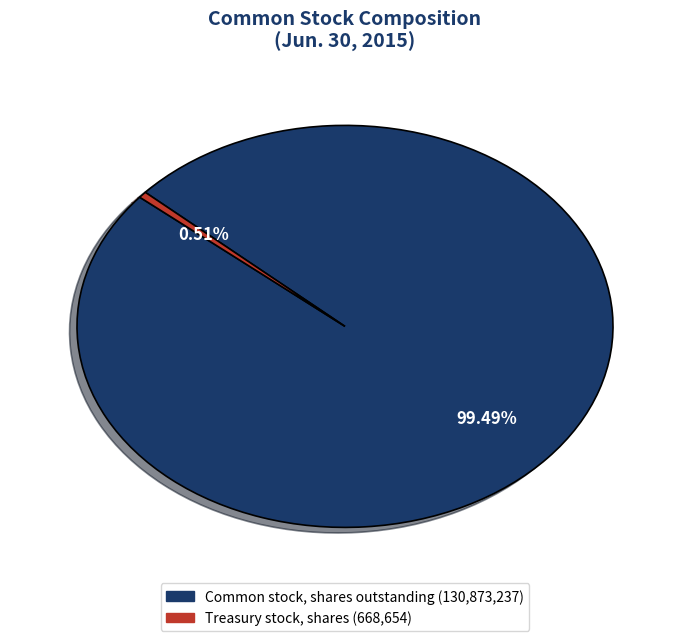

What percentage is the Treasury stock, shares slice, to the nearest percent?

1%